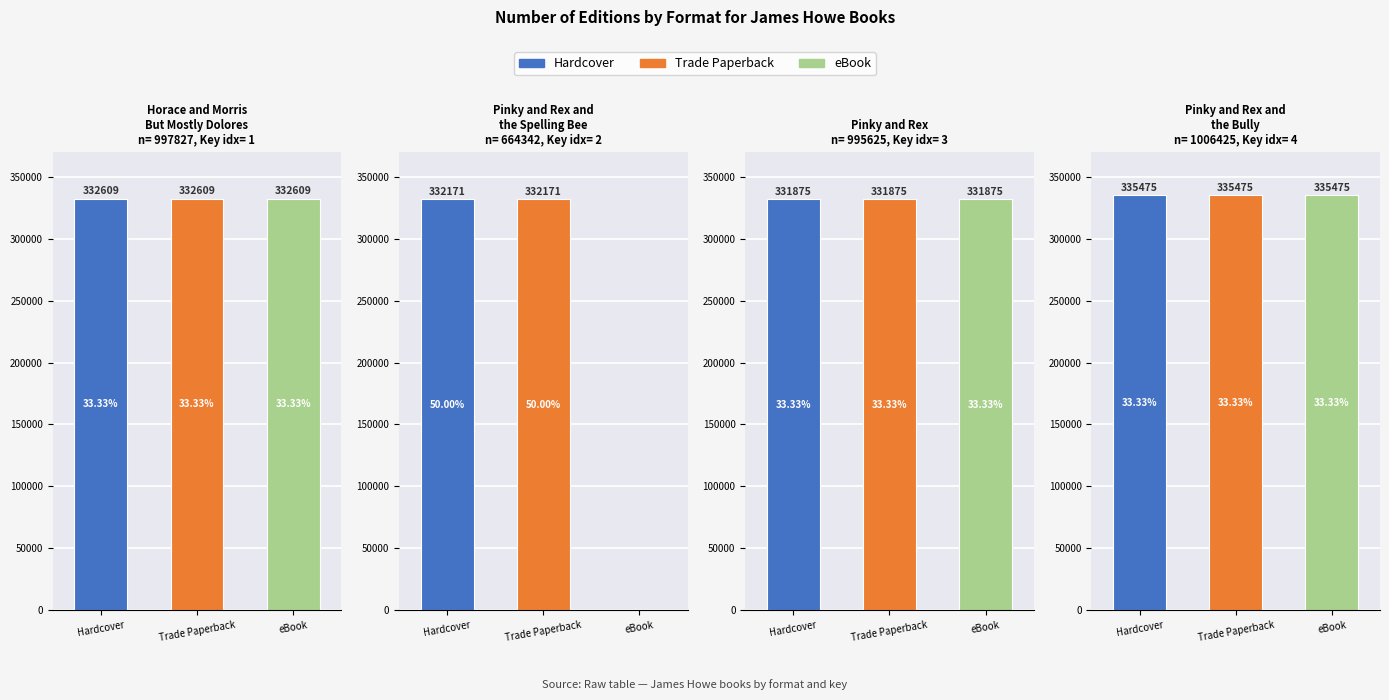

At how many categories does at least one series exceed 75222?

4